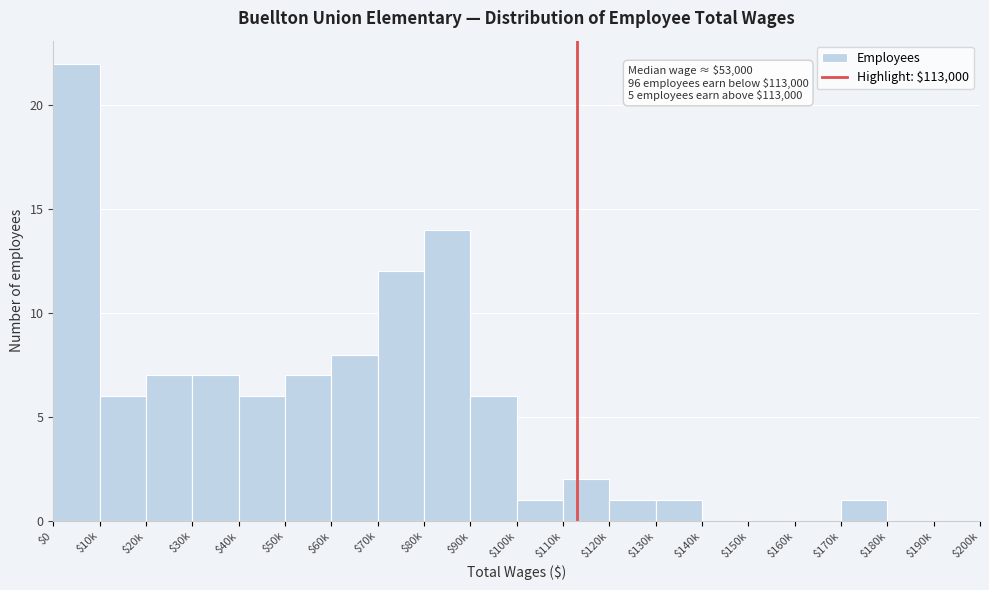

True or false: the data shows 12 at $0.

False